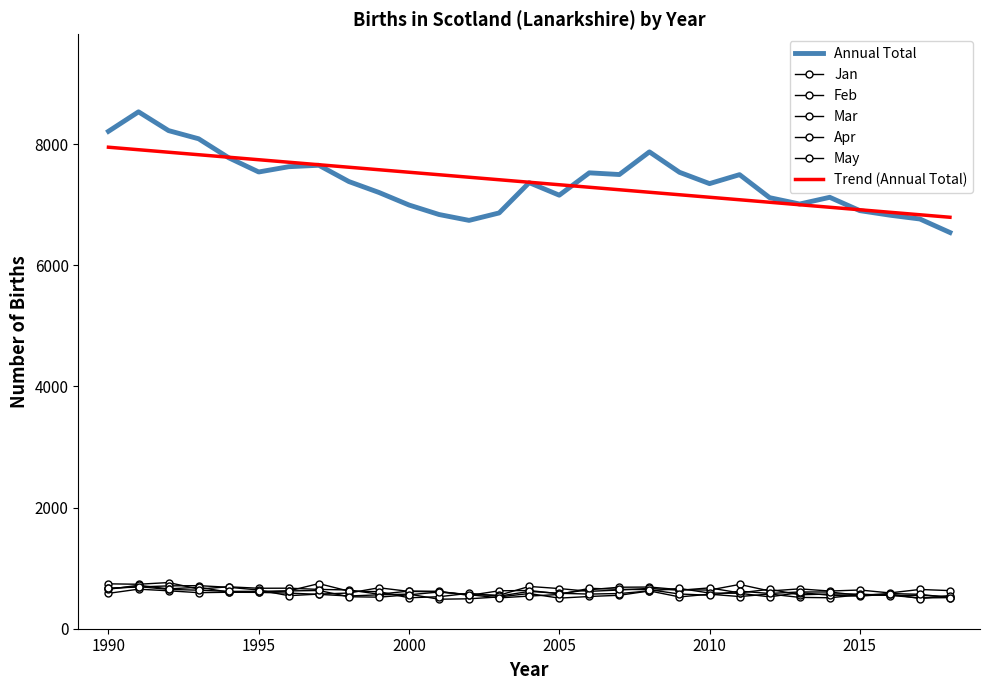

How many intersections are there between May and Feb?

8